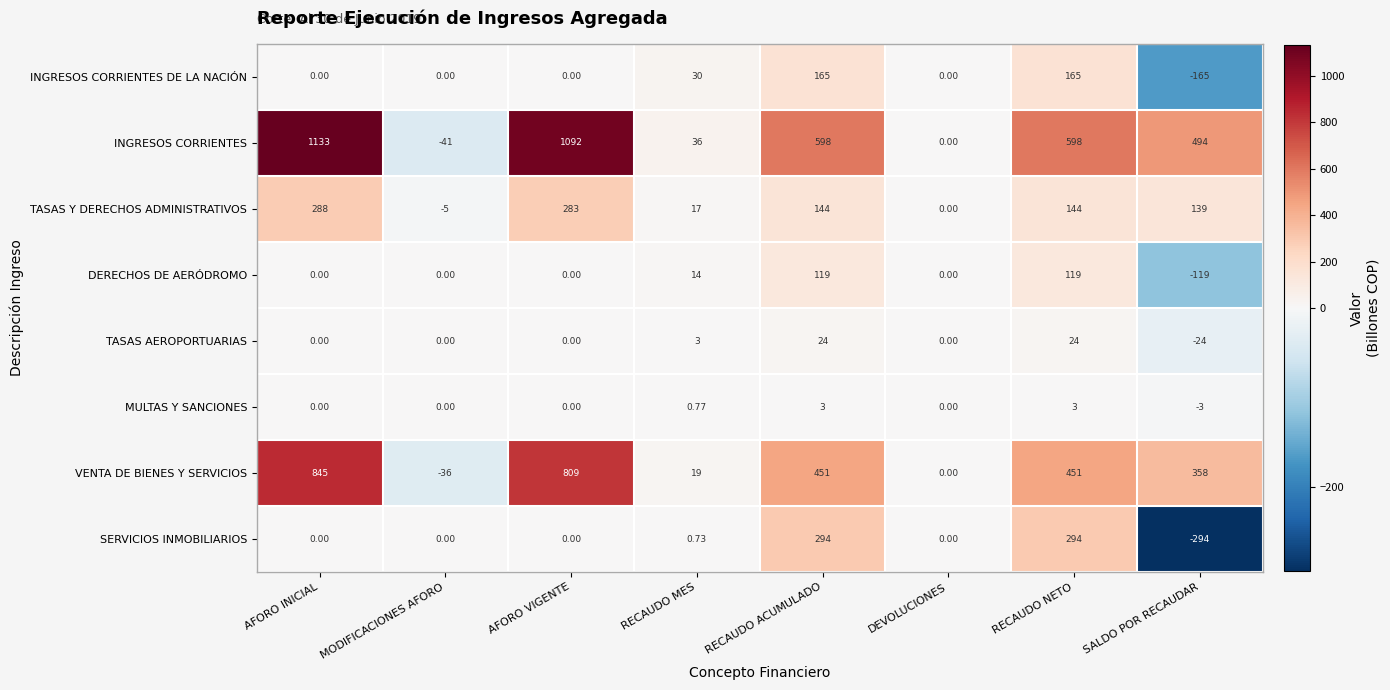

At SALDO POR RECAUDAR, list the series in order from smallest to largest.

SERVICIOS INMOBILIARIOS, INGRESOS CORRIENTES DE LA NACIÓN, DERECHOS DE AERÓDROMO, TASAS AEROPORTUARIAS, MULTAS Y SANCIONES, TASAS Y DERECHOS ADMINISTRATIVOS, VENTA DE BIENES Y SERVICIOS, INGRESOS CORRIENTES